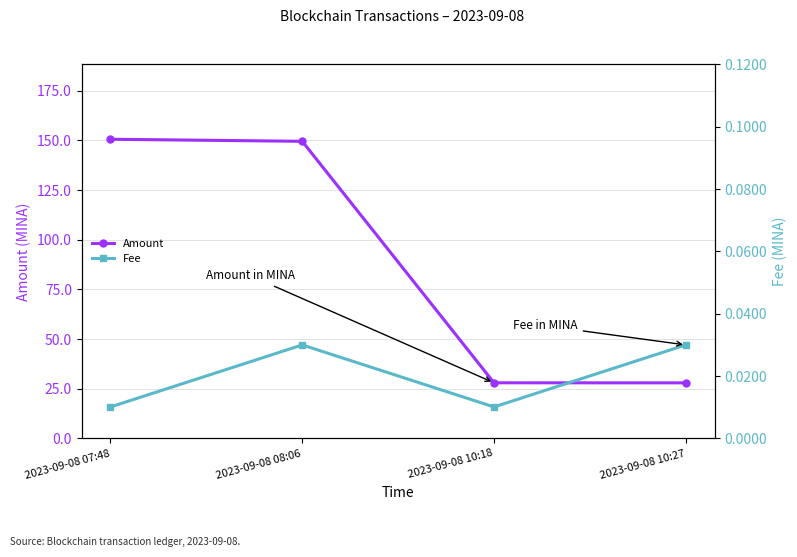

At which category does the chart reach its minimum across all series?

2023-09-08 07:48